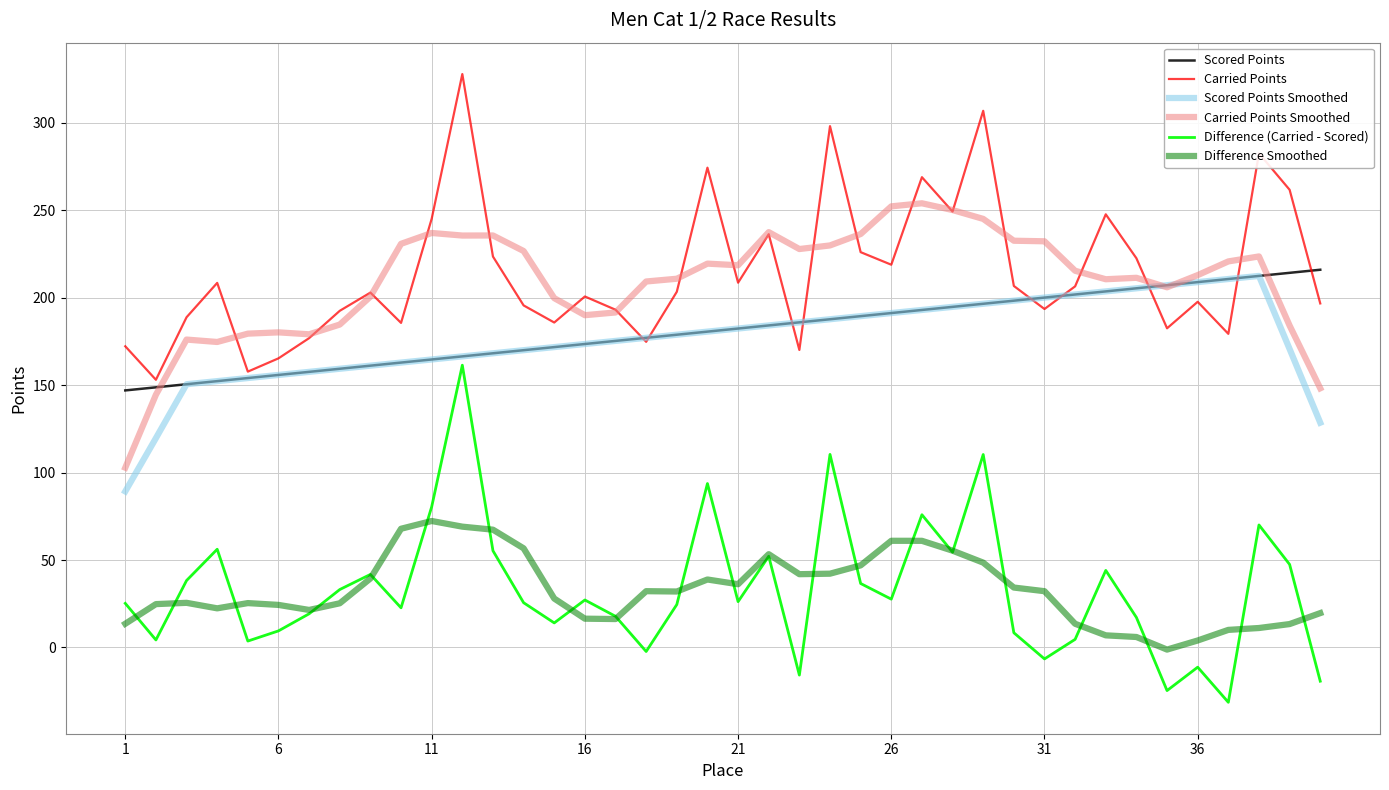

Which series has the largest range (max minus min)?

Difference (Carried - Scored)